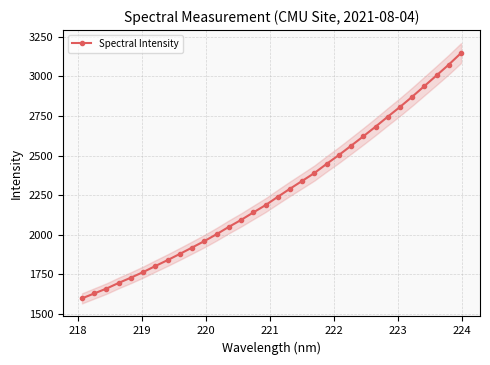

Reading left to right, extract all data points from this chart.

1596.9	1628.0	1658.9	1694.7	1728.0	1763.2	1801.6	1839.1	1878.2	1918.4	1958.9	2002.6	2049.0	2092.8	2139.9	2186.4	2238.7	2289.9	2339.5	2389.5	2447.3	2503.0	2561.7	2621.3	2682.2	2745.3	2807.0	2871.6	2939.1	3006.6	3075.1	3147.7